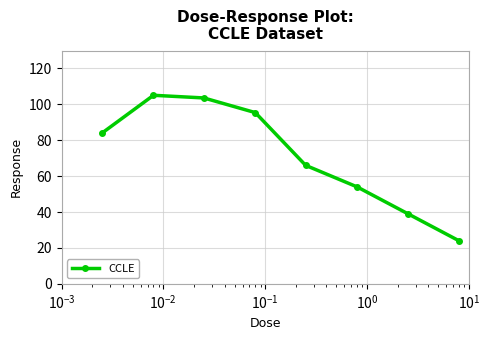

What is the sum of all values?

571.0